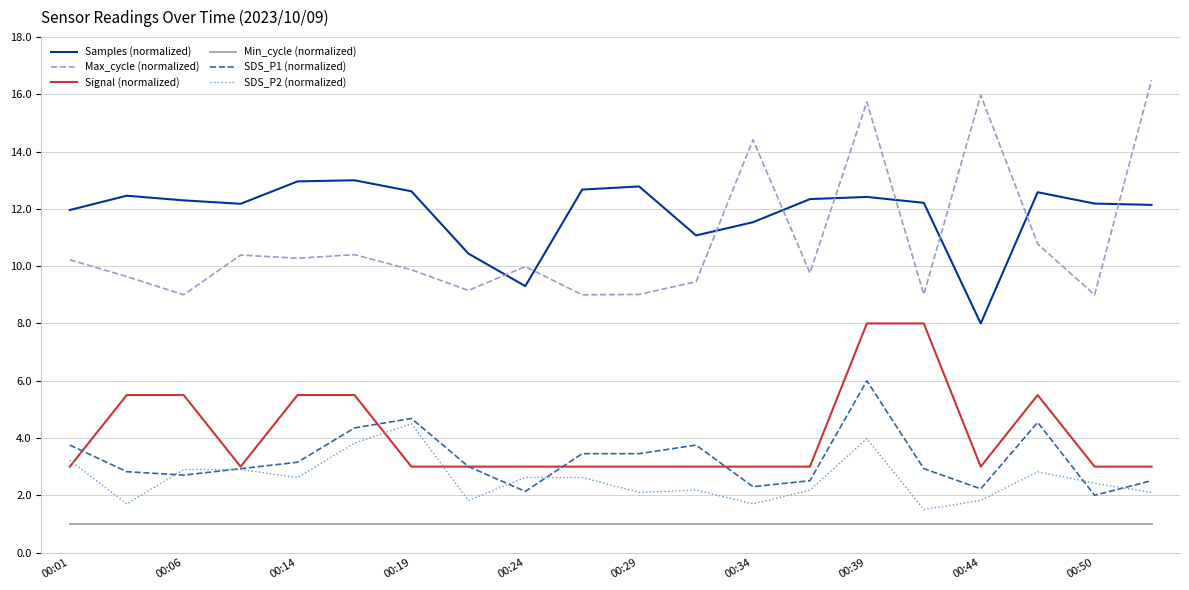

True or false: SDS_P1 (normalized) and Samples (normalized) intersect in this chart.

False